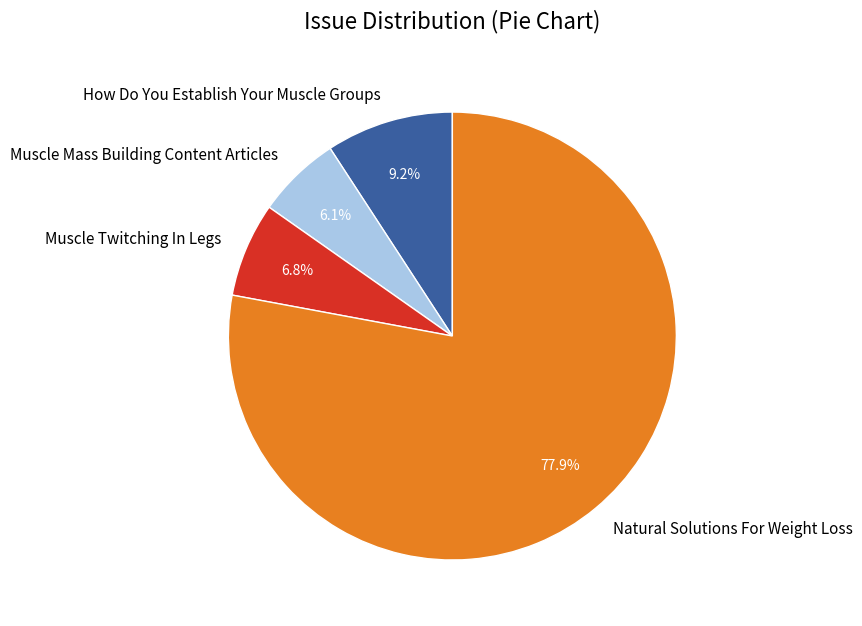

What percentage is the Muscle Twitching In Legs slice, to the nearest percent?

7%